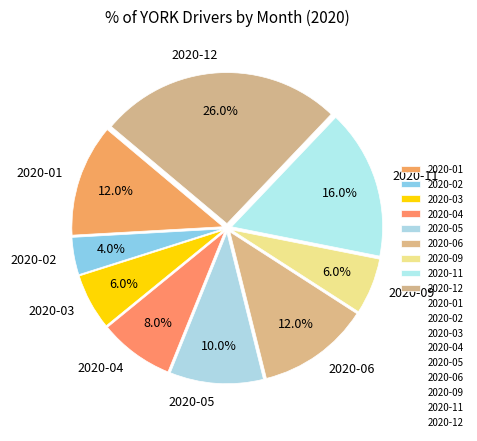

Is the sum of 2020-04 and 2020-02 greater than half?

No